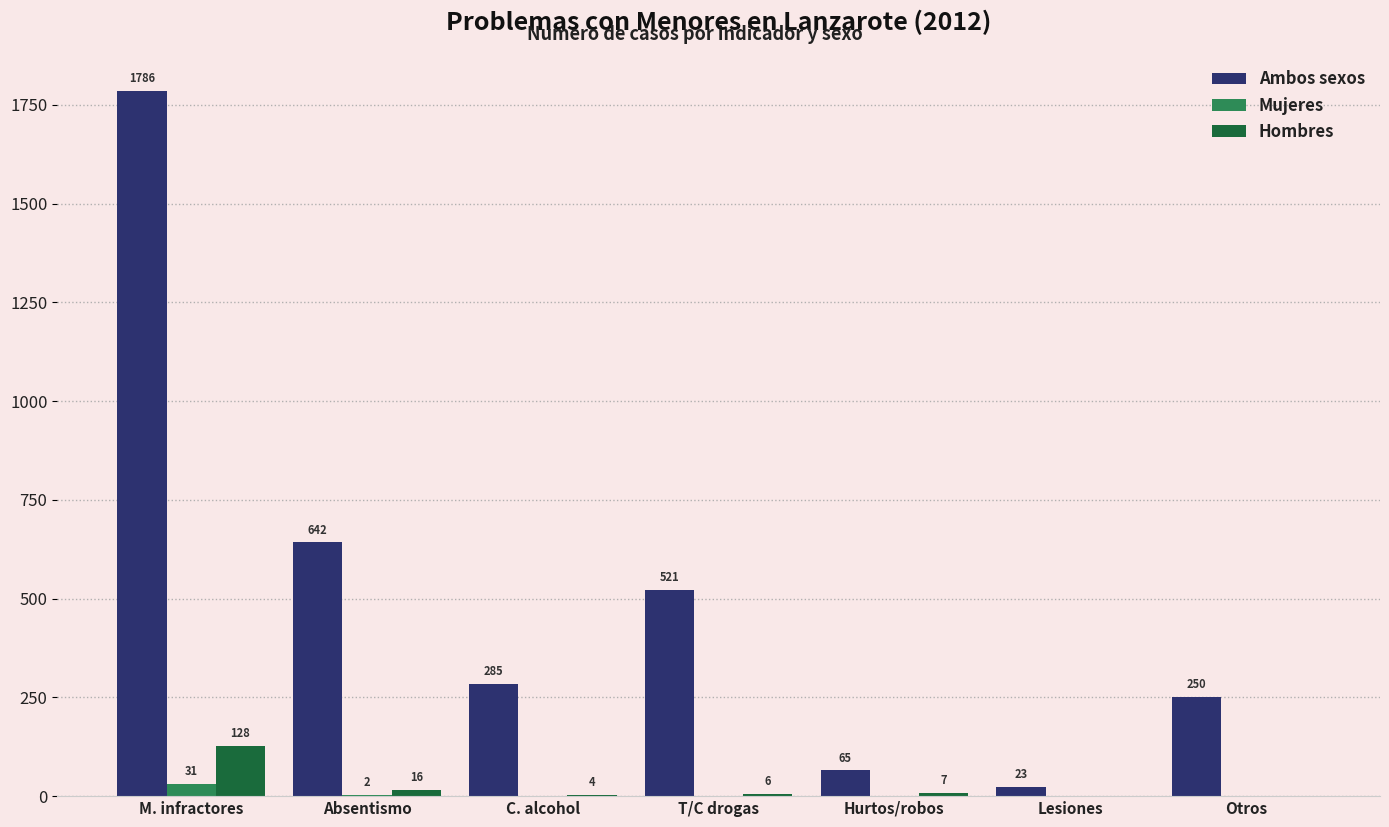

What is the total value across all series at T/C drogas?

527